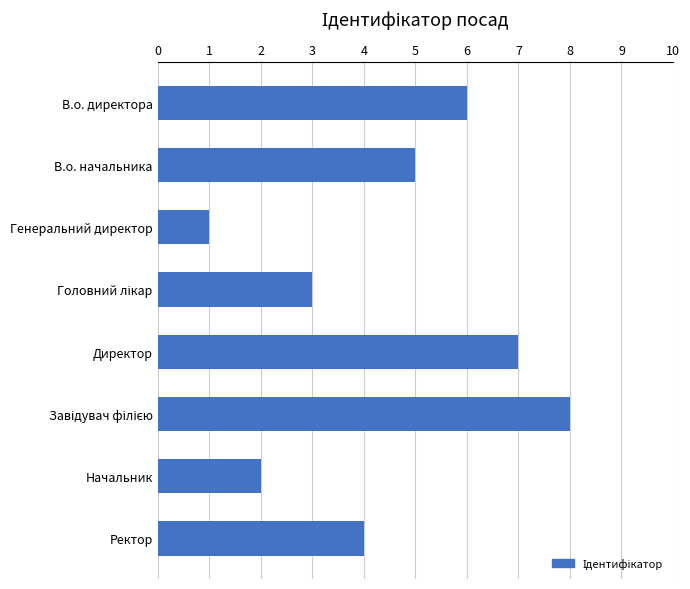

What position from the top is Ректор?

8